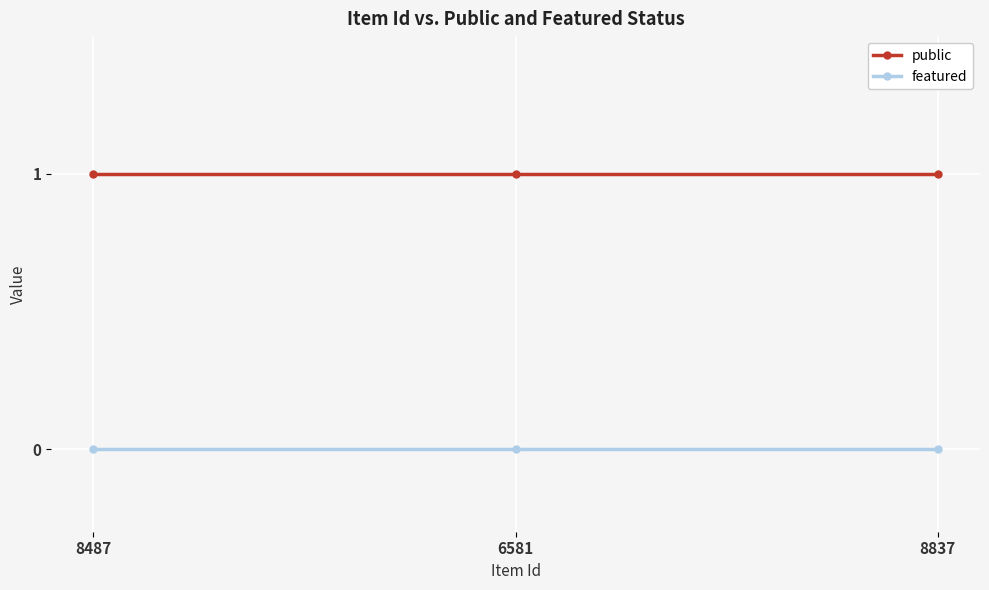

Reading left to right, extract all data points from this chart.

public: 8487=1	6581=1	8837=1
featured: 8487=0	6581=0	8837=0